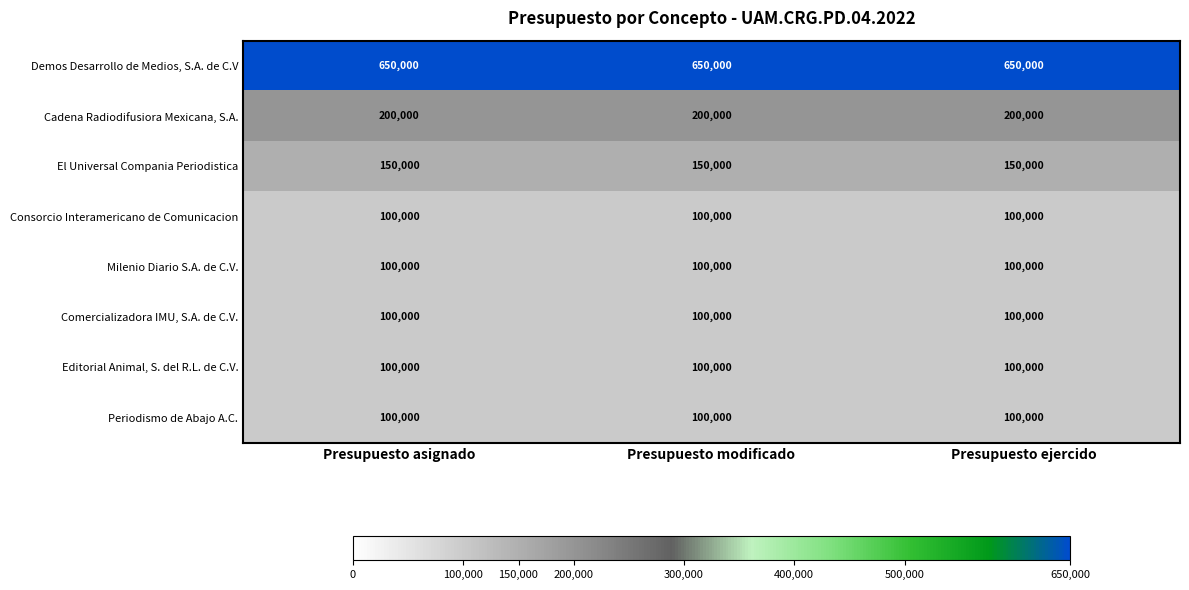

What is the greatest value displayed?

650000